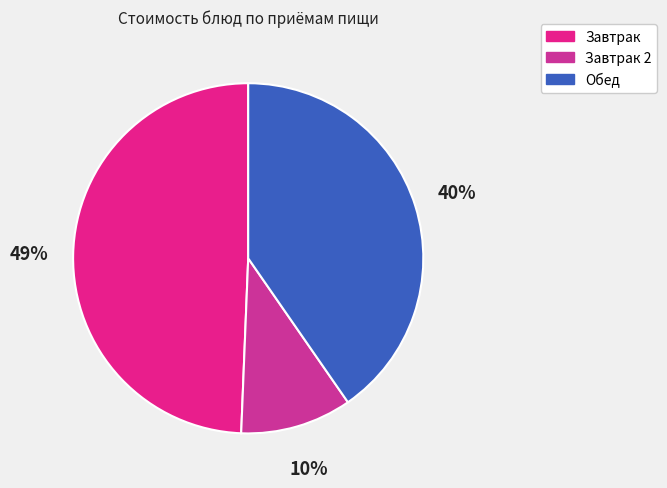

How many segments does this pie chart have?

3